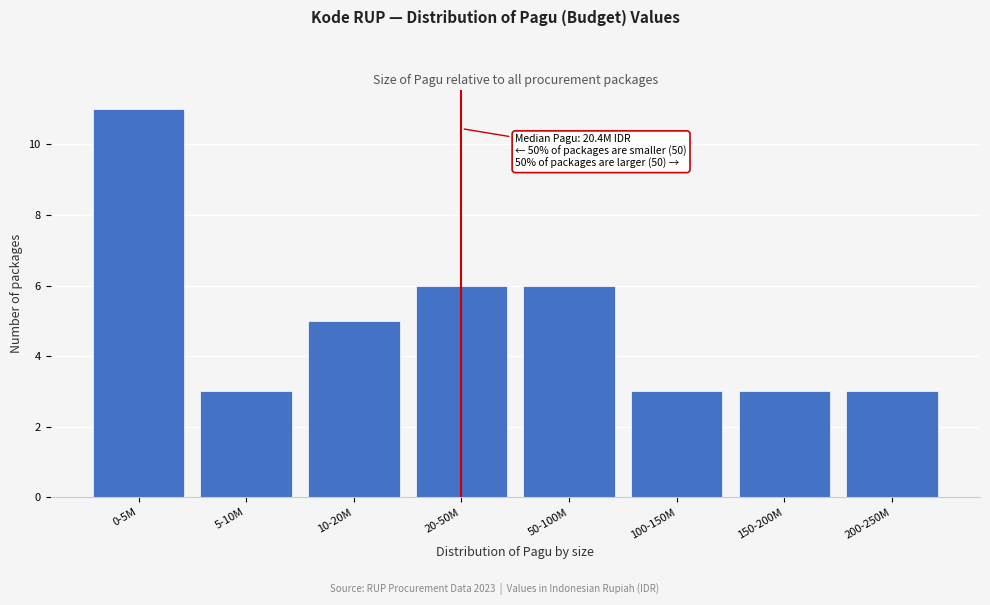

Reading right to left, list all the values displayed in this chart.

200-250M=3	150-200M=3	100-150M=3	50-100M=6	20-50M=6	10-20M=5	5-10M=3	0-5M=11